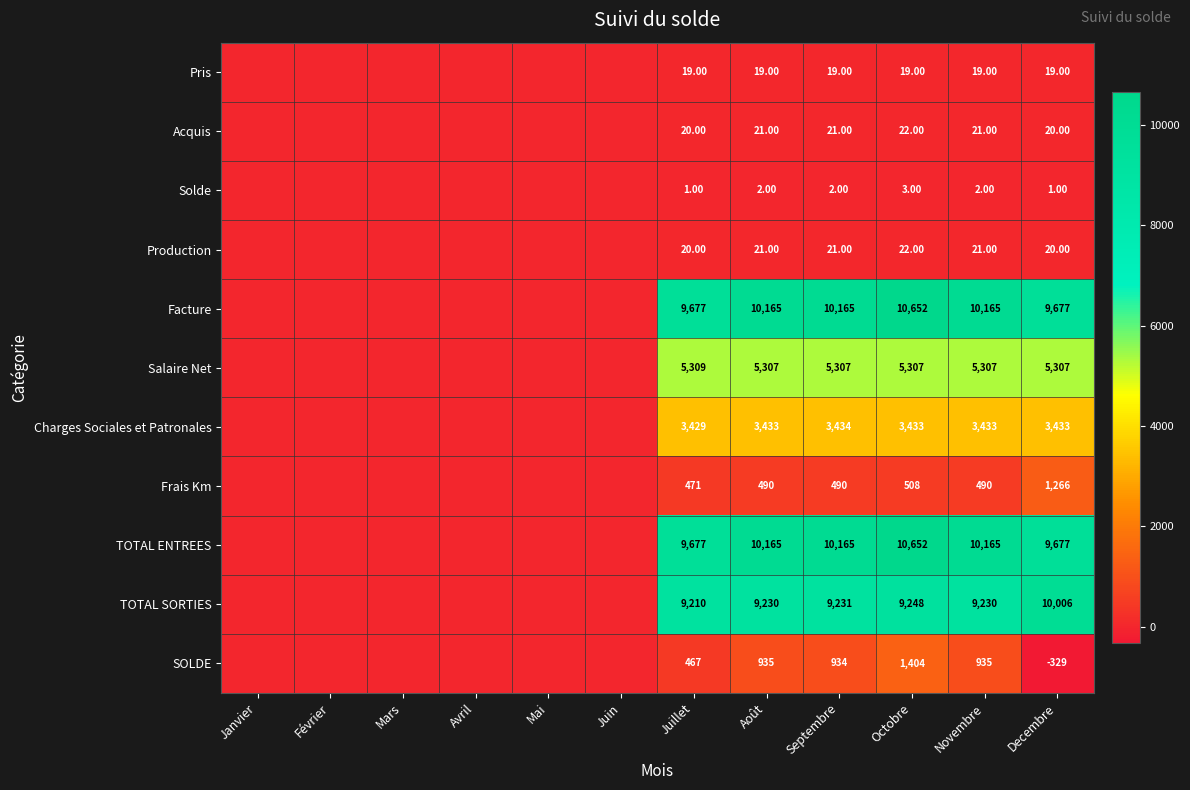

What is the spread (max minus min) of values at Novembre?

10163